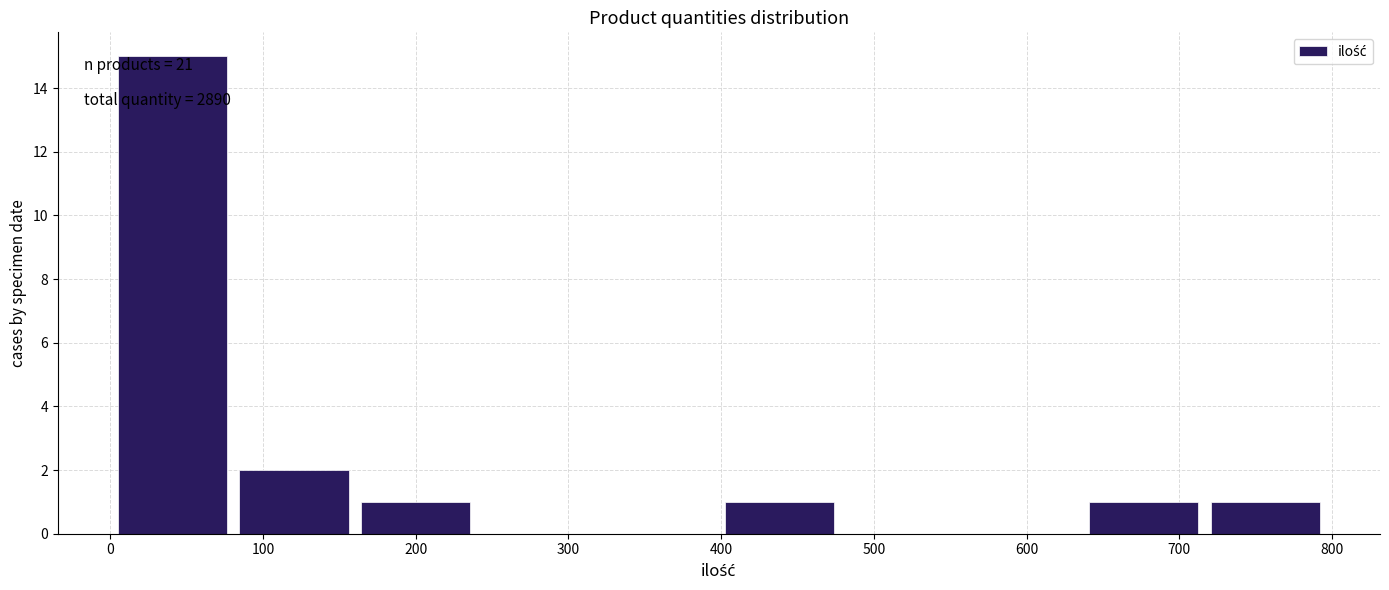

Over which range of the x-axis is the bar tallest?

10 to 80